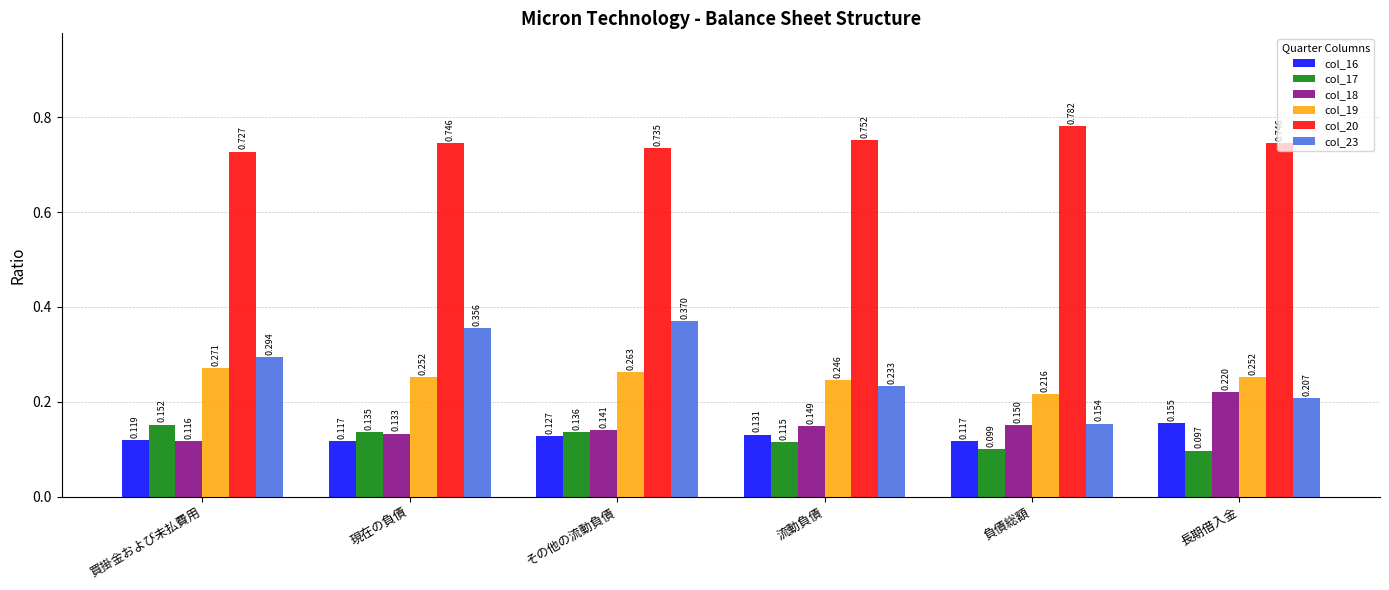

Which category has the lowest value in the col_17 series?

長期借入金